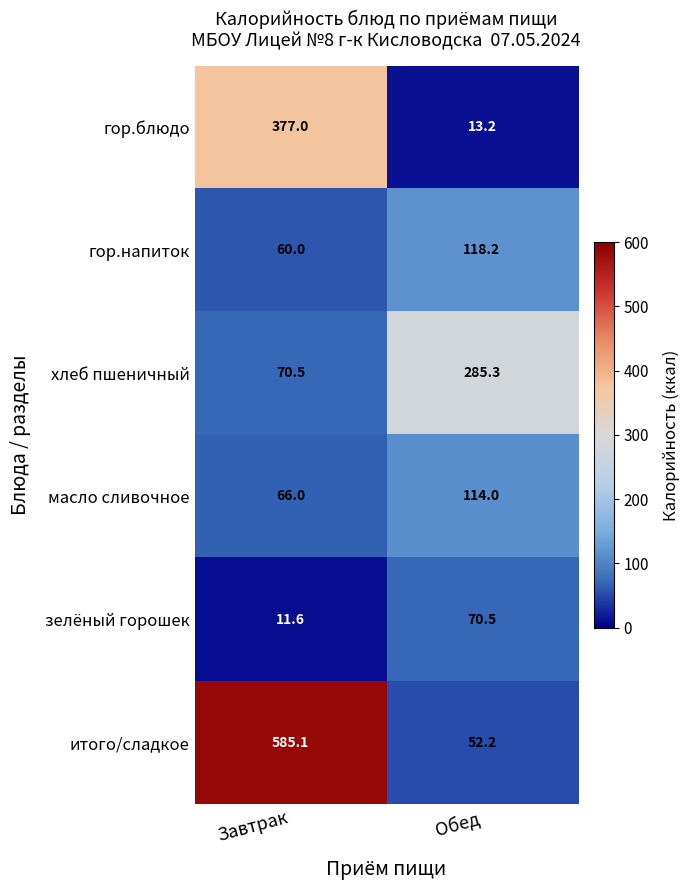

At which category is the sum across all series the highest?

Завтрак